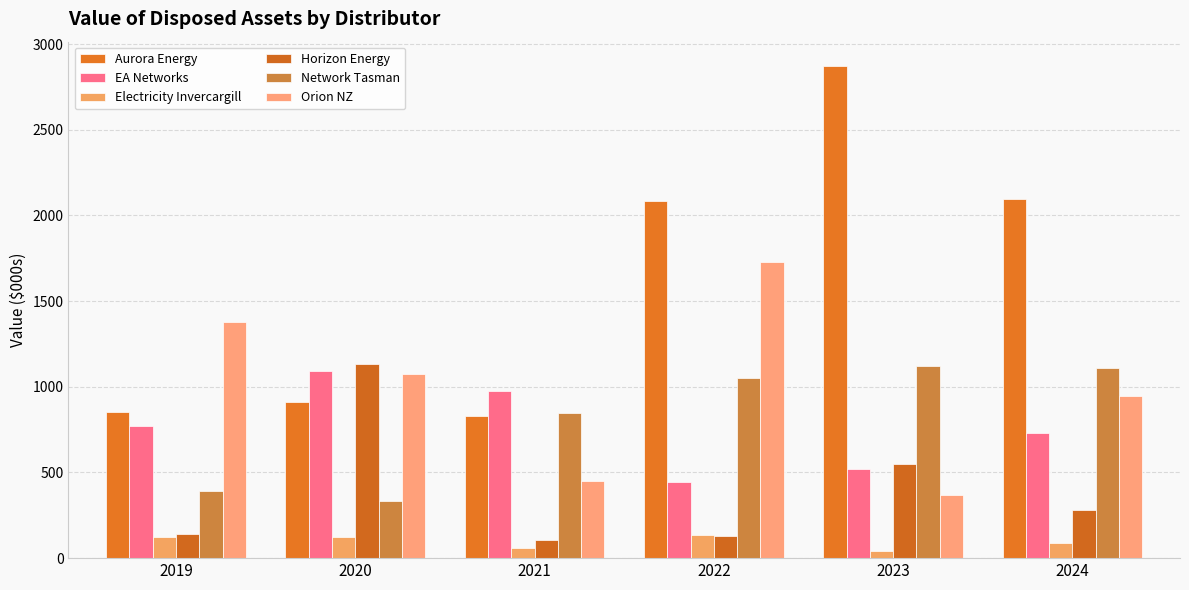

Which series has the largest range (max minus min)?

Aurora Energy